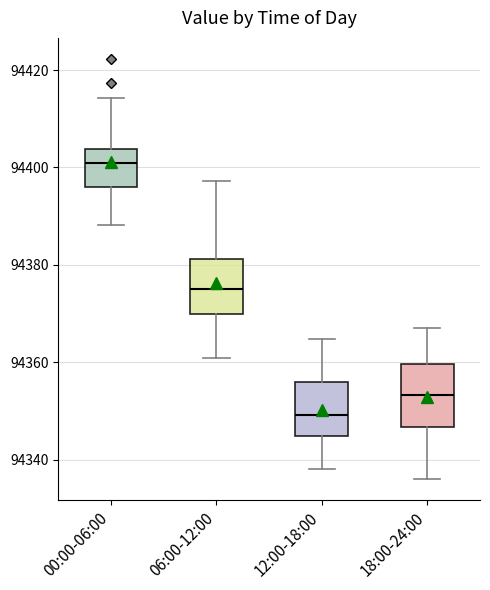

Reading left to right, read every box against the y-axis: the position of its median line, the range the box covers, and the ends of its whiskers. The values are not printed on the chart, so give them approximately, as read against the axis.

00:00-06:00: median 94400, box 94396 to 94404, whiskers 94388 to 94414
06:00-12:00: median 94376, box 94370 to 94382, whiskers 94360 to 94398
12:00-18:00: median 94350, box 94344 to 94356, whiskers 94338 to 94364
18:00-24:00: median 94354, box 94346 to 94360, whiskers 94336 to 94368